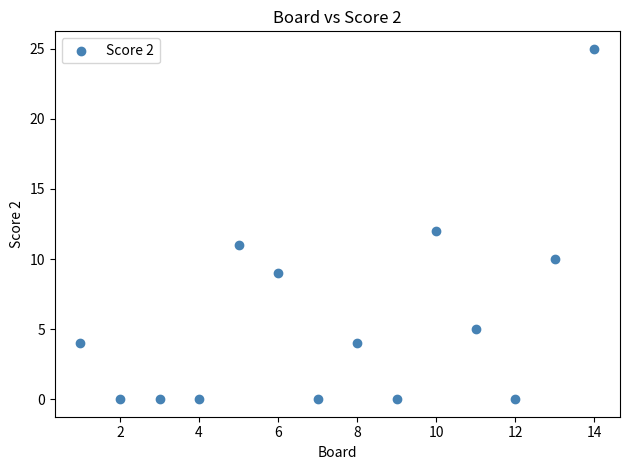

What is the range of X values (max minus min)?

13